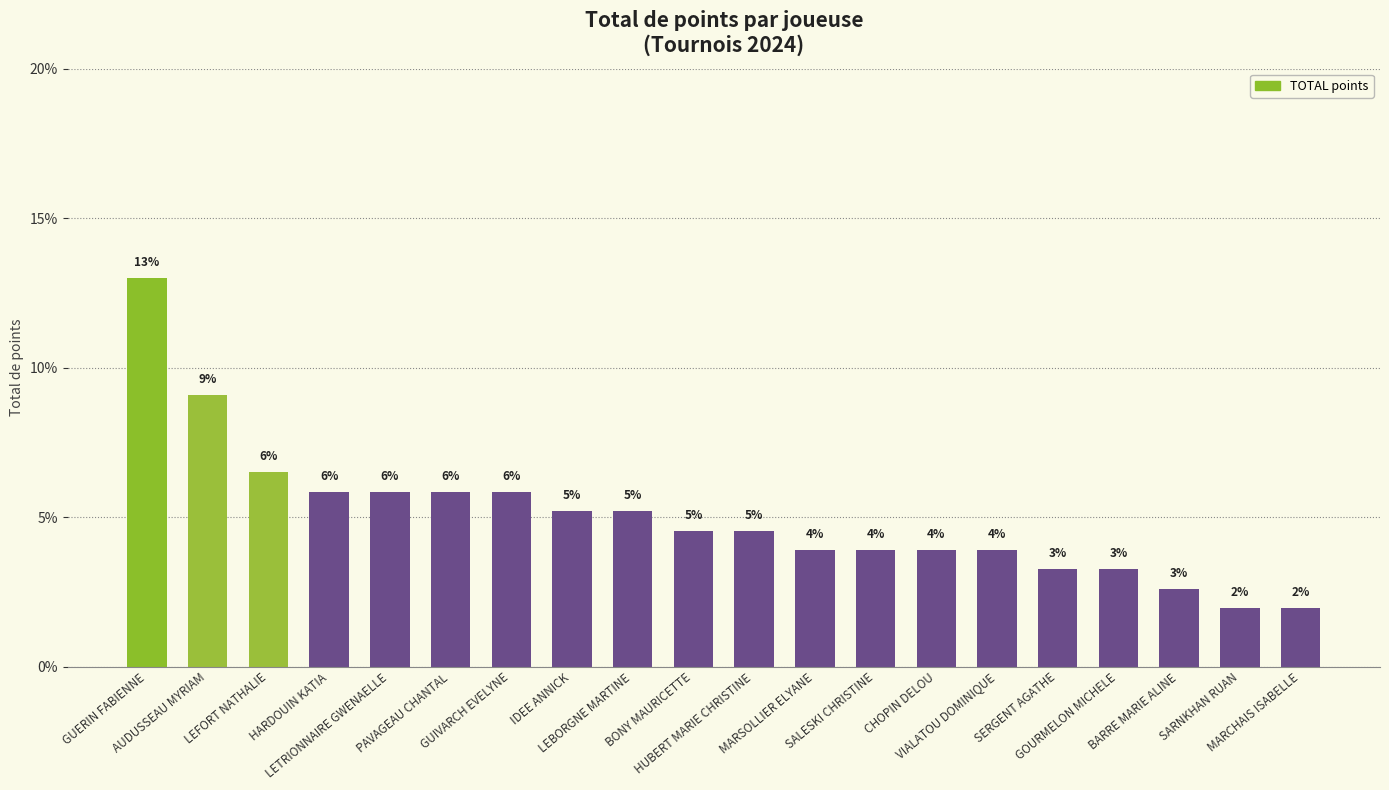

Reading left to right, transcribe all the data shown in this chart.

13.0	9.1	6.5	5.8	5.8	5.8	5.8	5.2	5.2	4.5	4.5	3.9	3.9	3.9	3.9	3.2	3.2	2.6	1.9	1.9